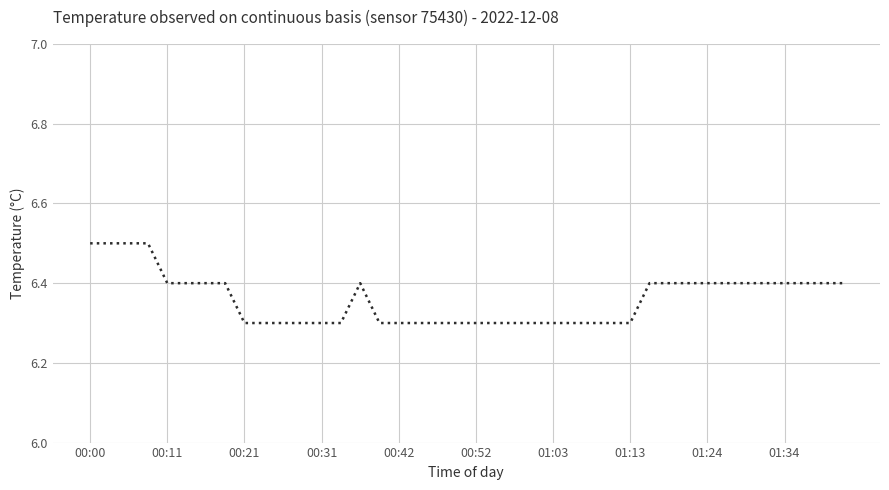

What is the smallest value displayed?

6.3